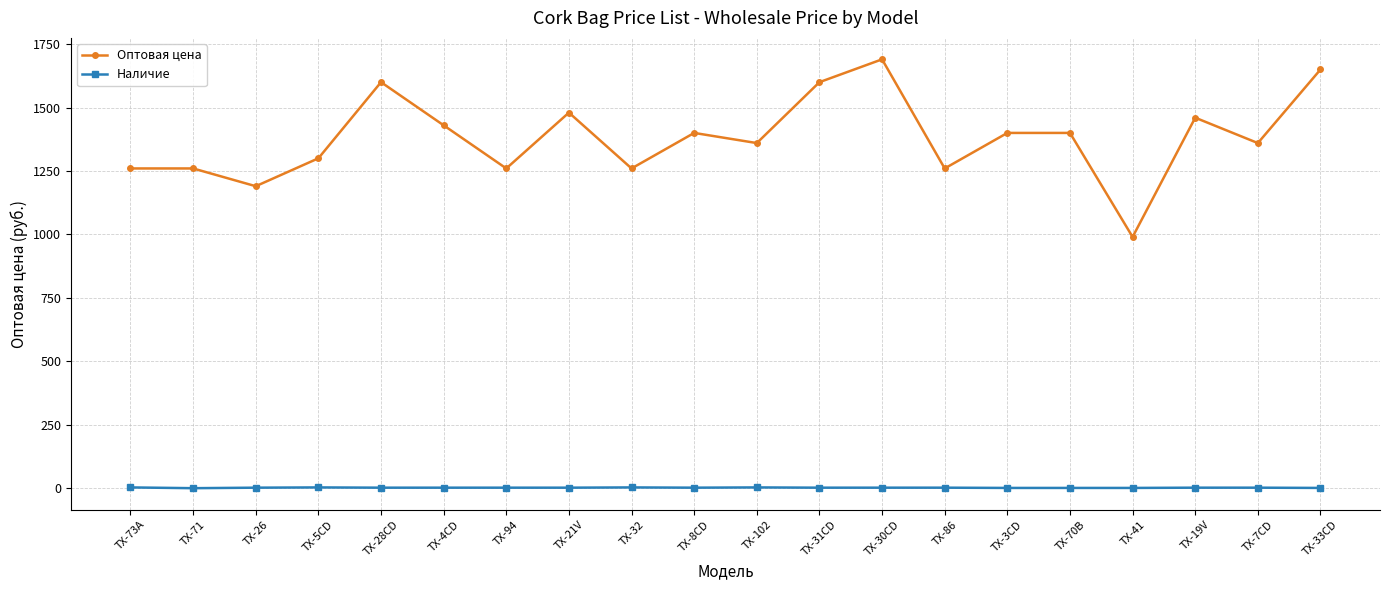

At which label does Наличие first exceed 2?

TX-73A